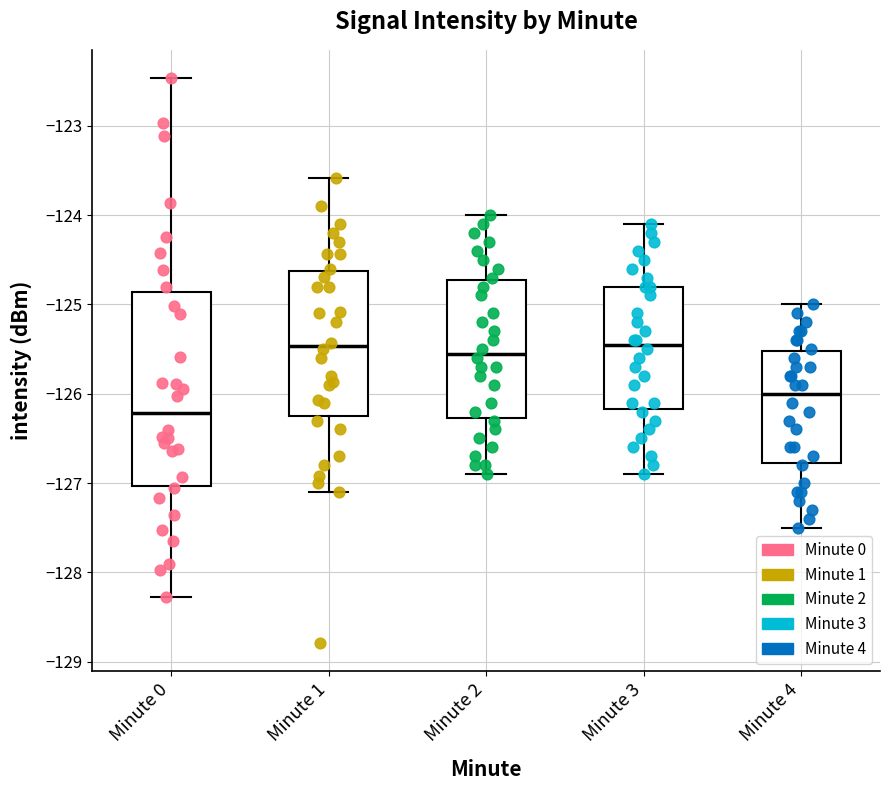

Reading left to right, read every box against the y-axis: the position of its median line, the range the box covers, and the ends of its whiskers. The values are not printed on the chart, so give them approximately, as read against the axis.

Minute 0: median -126.2, box -127.0 to -124.9, whiskers -128.3 to -122.5
Minute 1: median -125.5, box -126.2 to -124.6, whiskers -127.1 to -123.6
Minute 2: median -125.5, box -126.3 to -124.7, whiskers -126.9 to -124.0
Minute 3: median -125.4, box -126.2 to -124.8, whiskers -126.9 to -124.1
Minute 4: median -126.0, box -126.8 to -125.5, whiskers -127.5 to -125.0